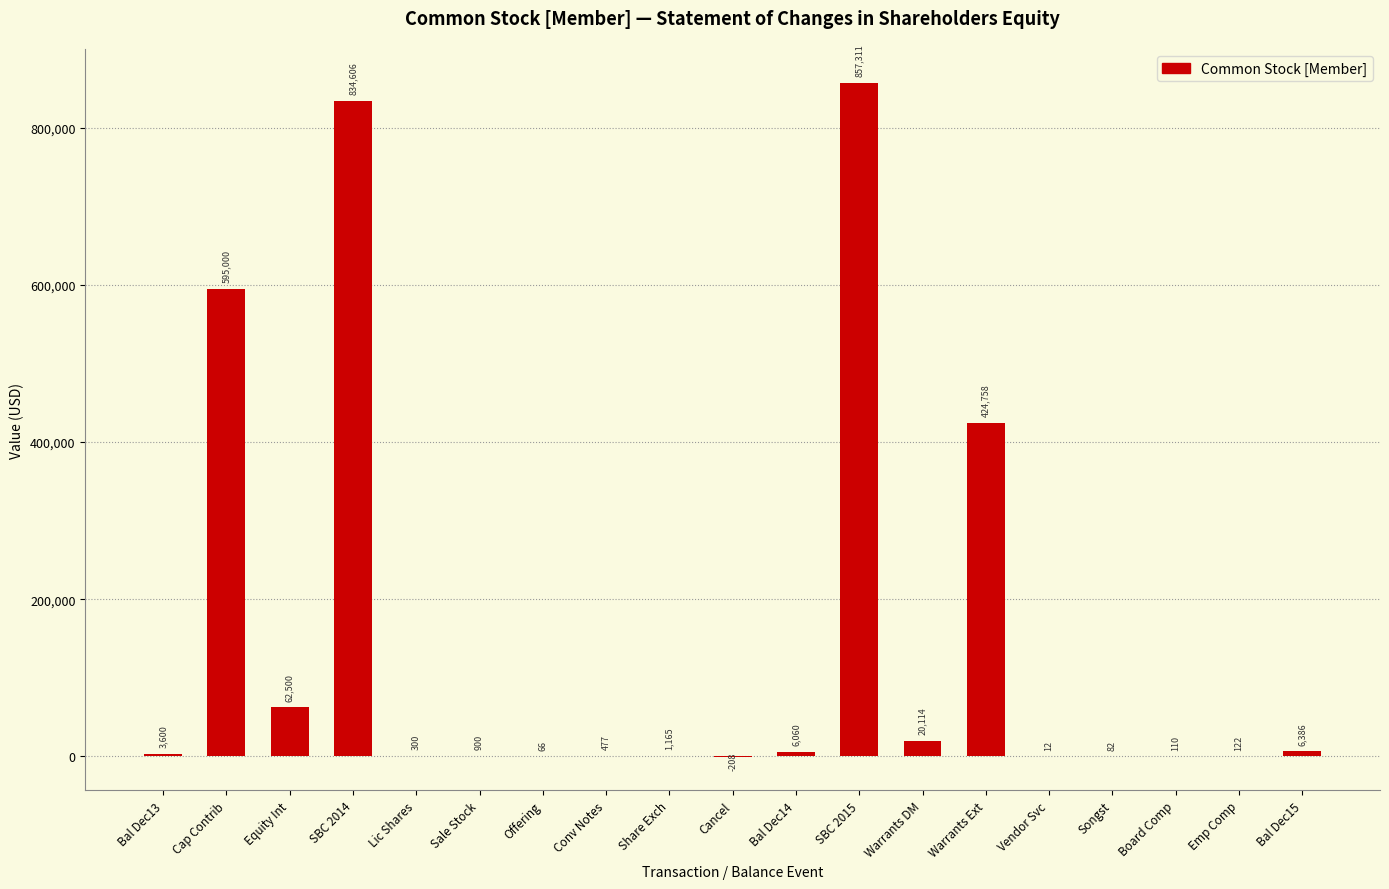

Reading right to left, what are all the values shown in this chart?

Bal Dec15=6386	Emp Comp=122	Board Comp=110	Songst=82	Vendor Svc=12	Warrants Ext=424758	Warrants DM=20114	SBC 2015=857311	Bal Dec14=6060	Cancel=-208	Share Exch=1165	Conv Notes=477	Offering=66	Sale Stock=900	Lic Shares=300	SBC 2014=834606	Equity Int=62500	Cap Contrib=595000	Bal Dec13=3600